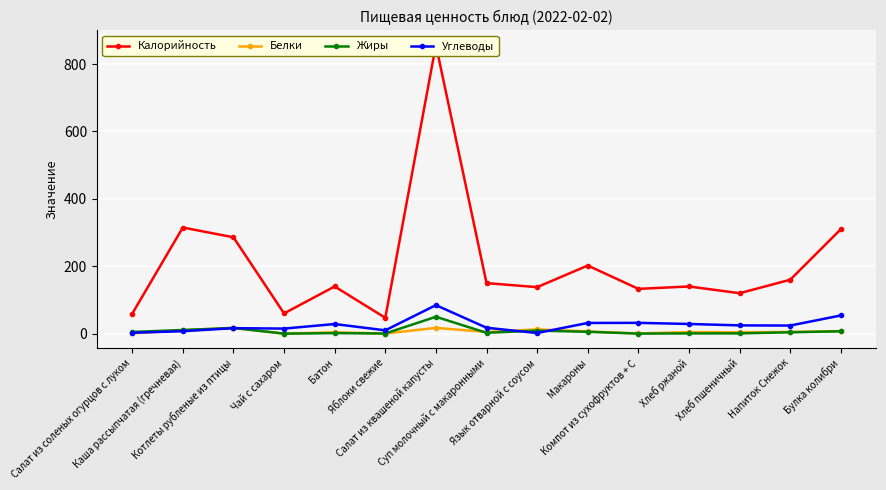

How many categories are shown in the chart?

15